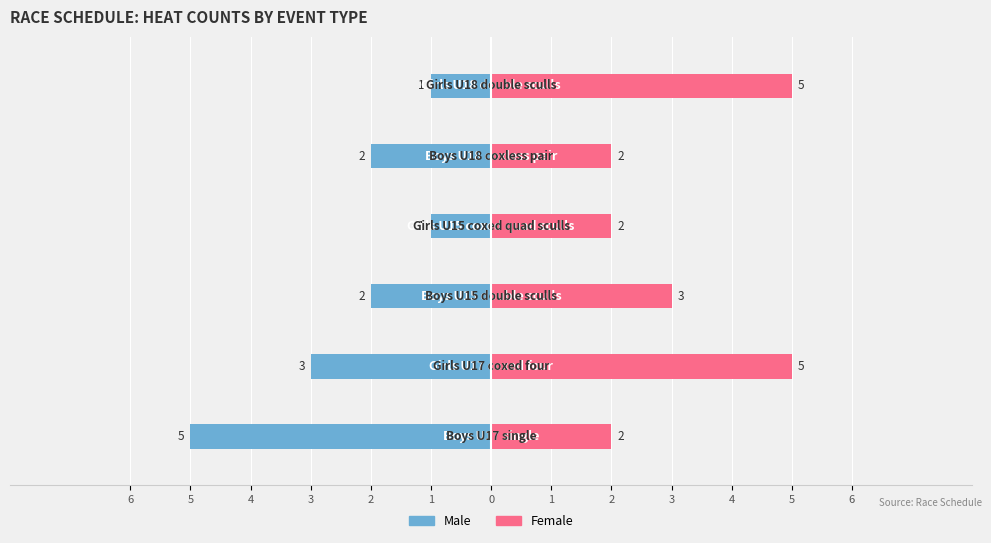

How many values in the Male series exceed -2?

2